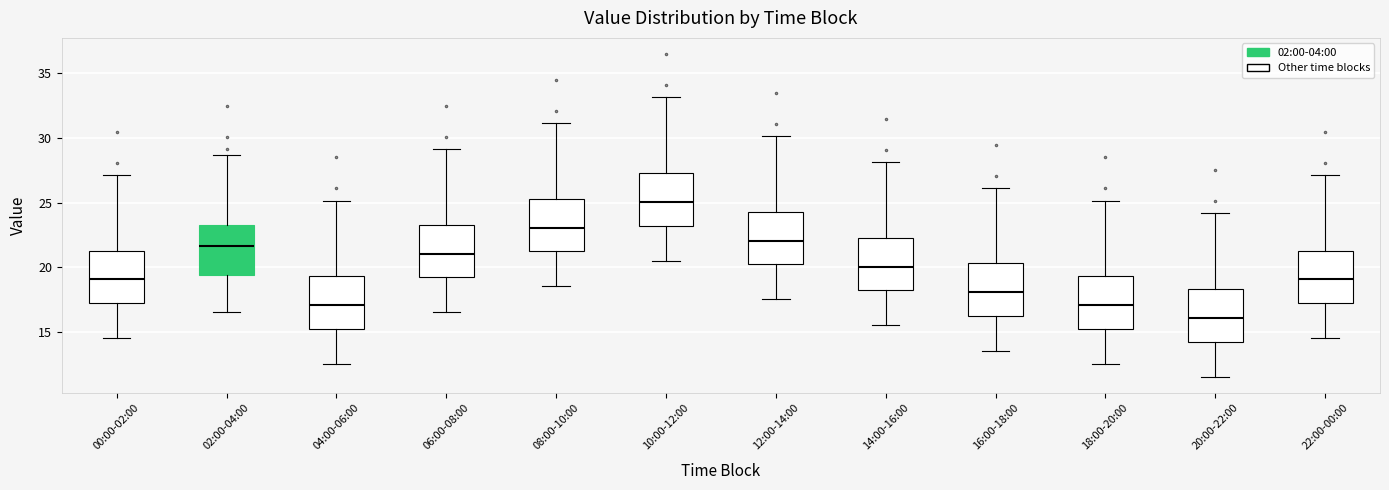

Where is the upper edge of the box for 18:00-20:00 on the y-axis? The values are not printed on the chart, so give them approximately, as read against the axis.

19.5